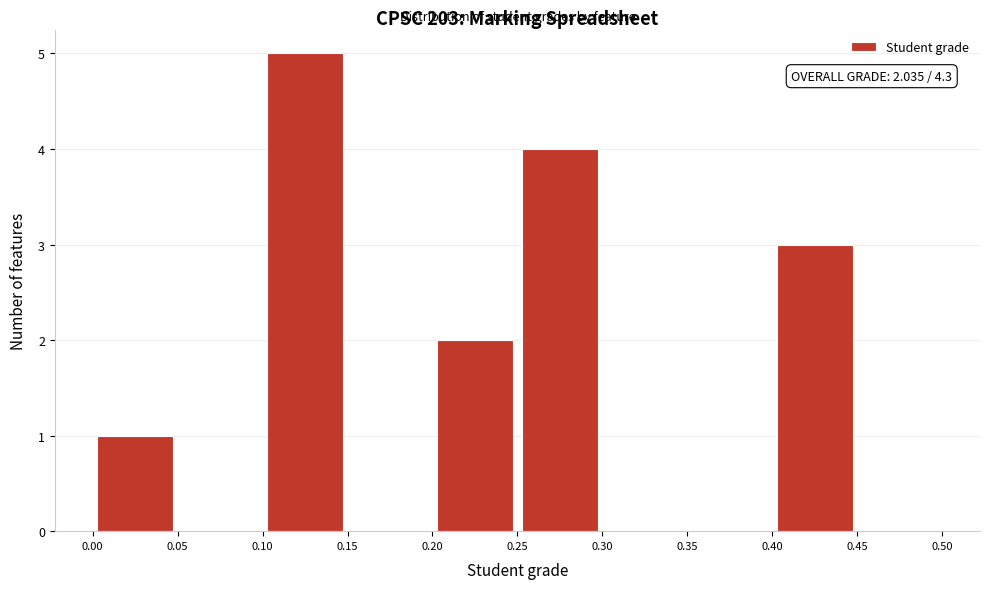

Over which range of the x-axis is the bar tallest?

0.10 to 0.15